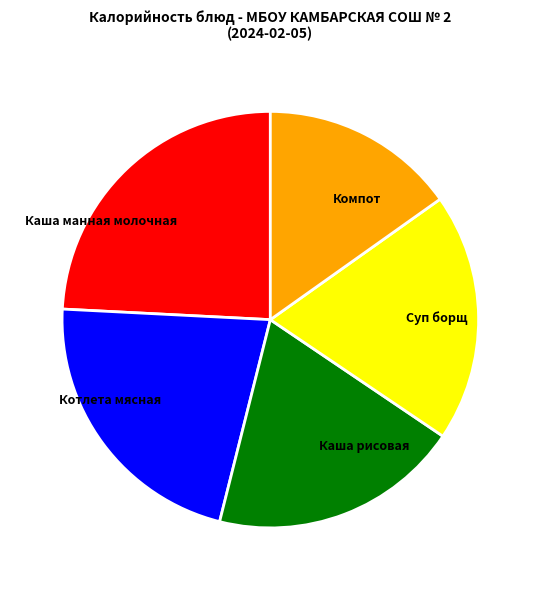

Which slice is the smallest?

Компот